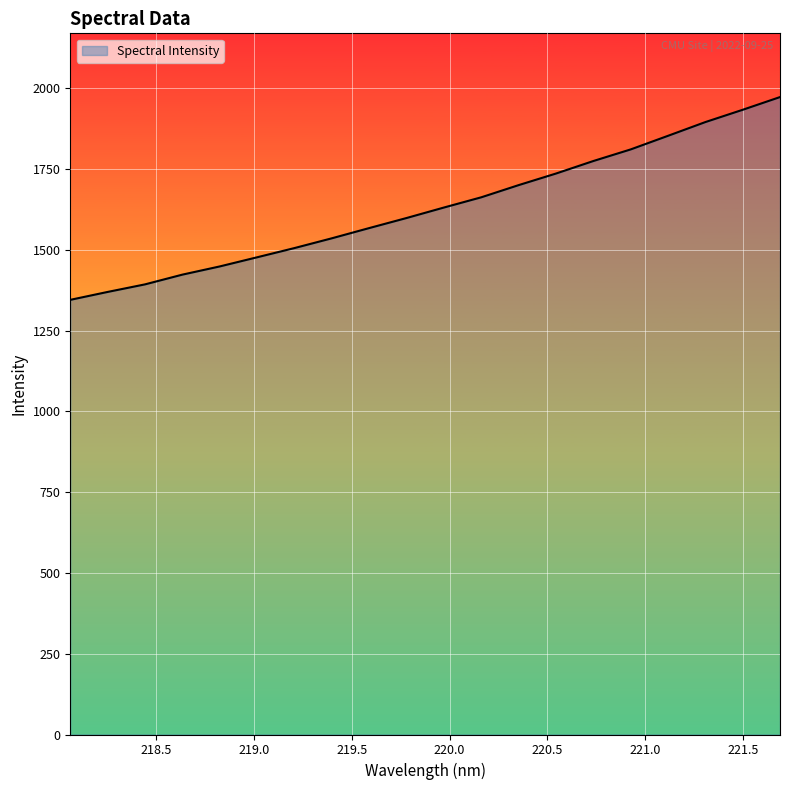

What is the minimum value shown in the chart?

1345.2